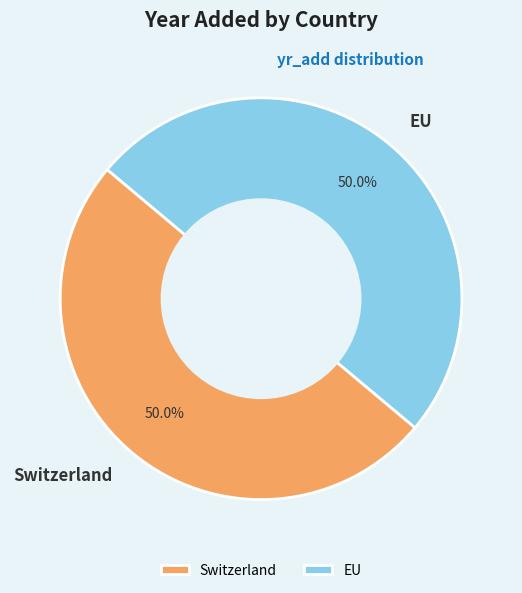

What is the total percentage of Switzerland and EU?

100.0%